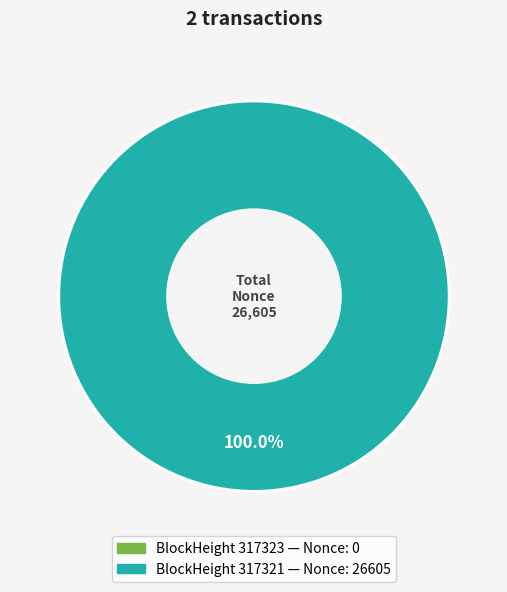

What is the smallest slice in the pie chart?

317323